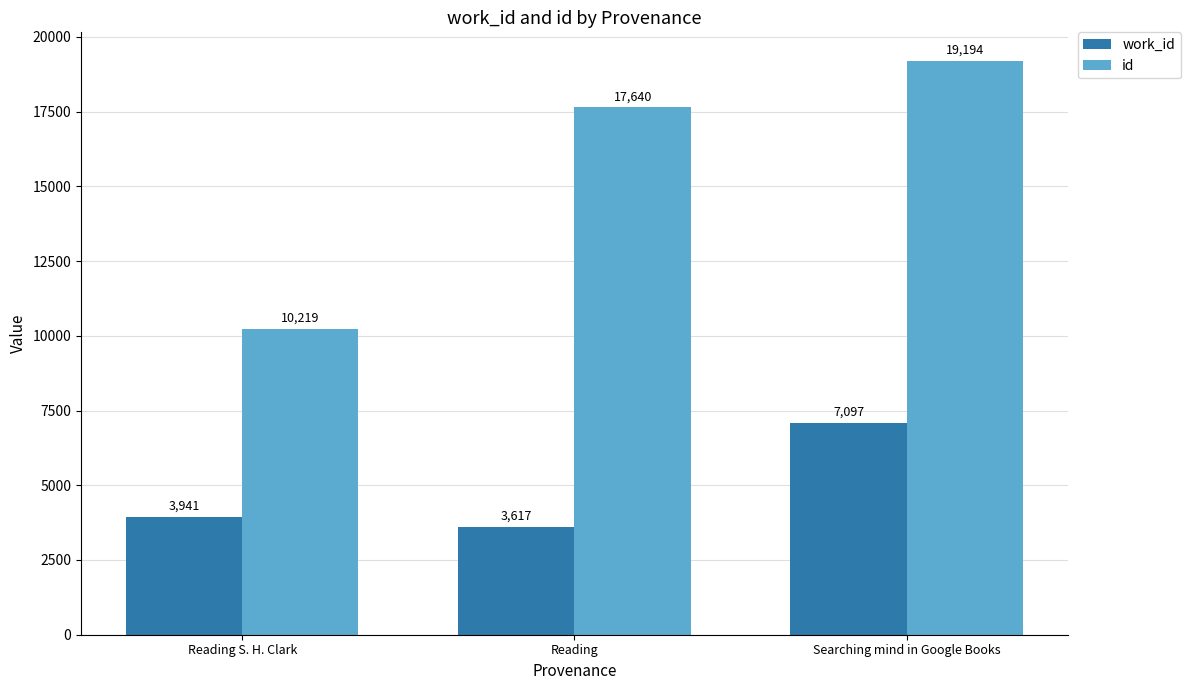

What is the total value across all series at Reading?

21257